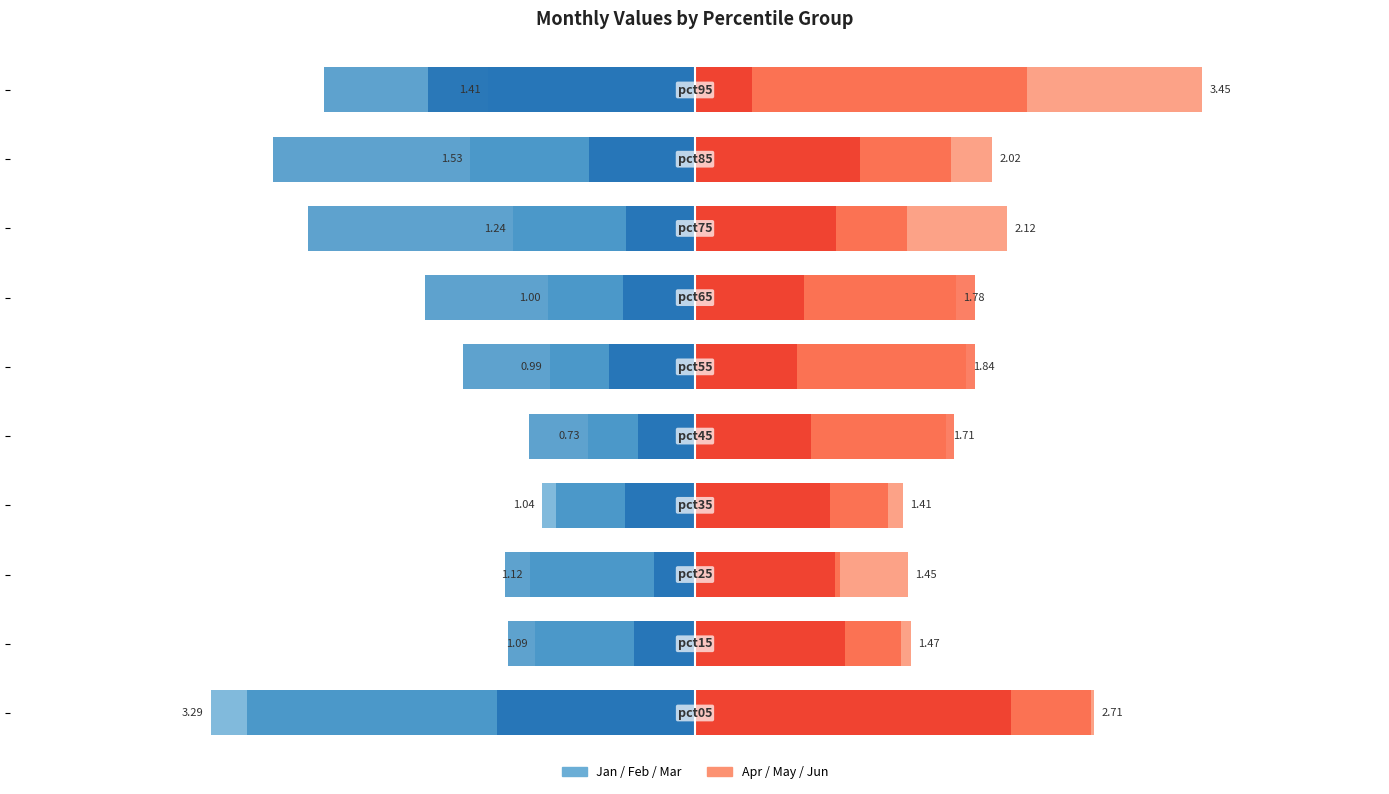

What is the average value of the Jan series?

-1.3